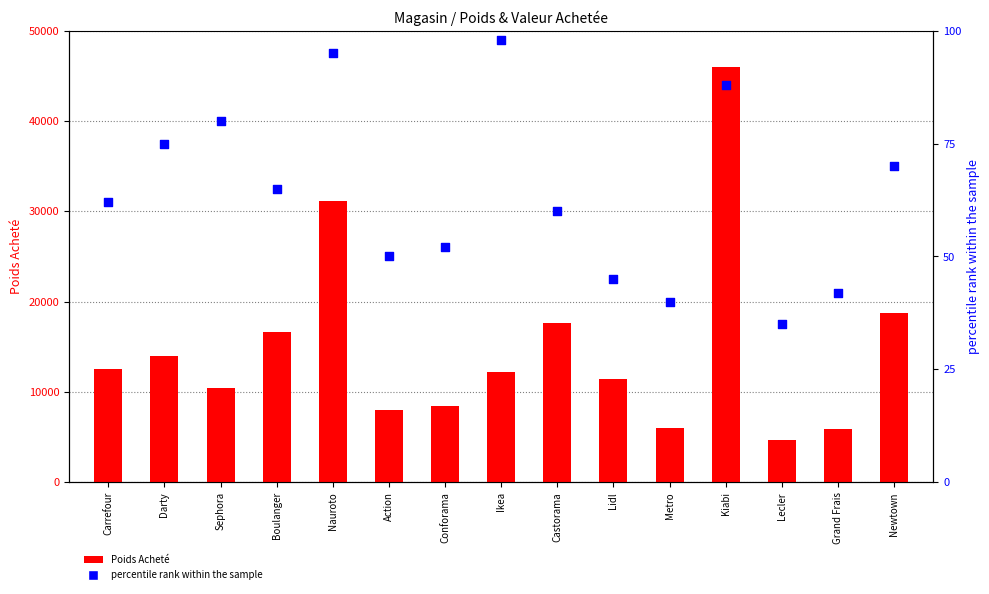

What is the total value across all series at Ikea?

12270